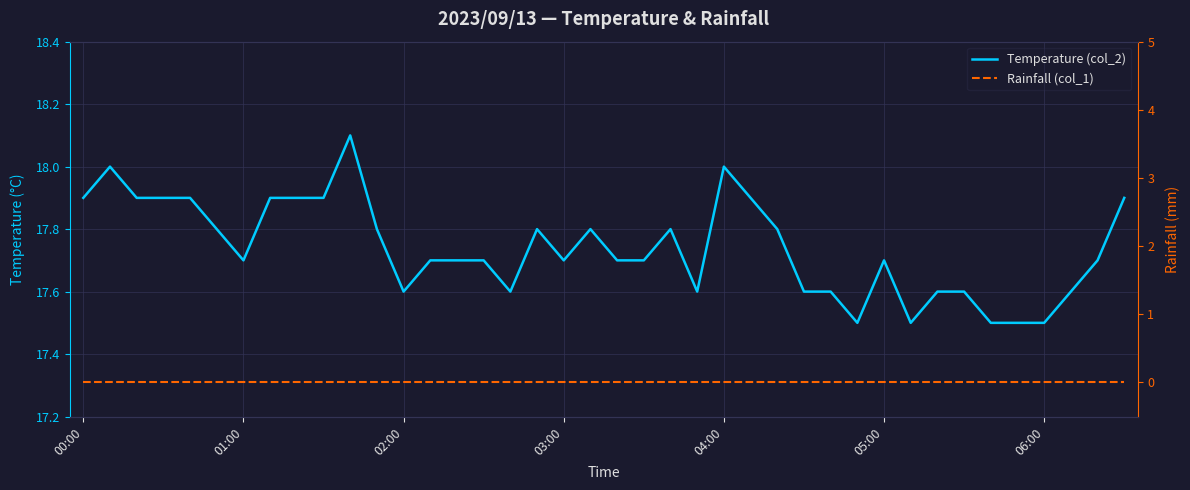

Is this an area chart (filled region under the line)?

No